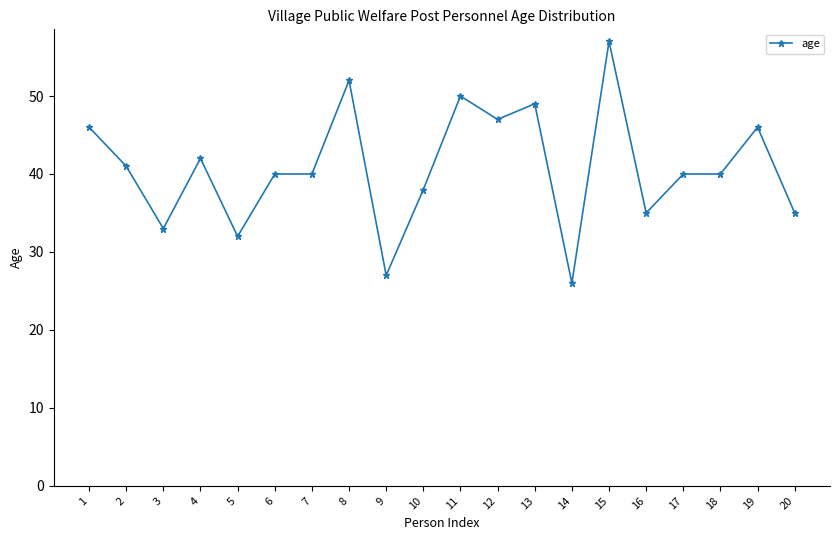

Between 18 and 12, which is larger?

12